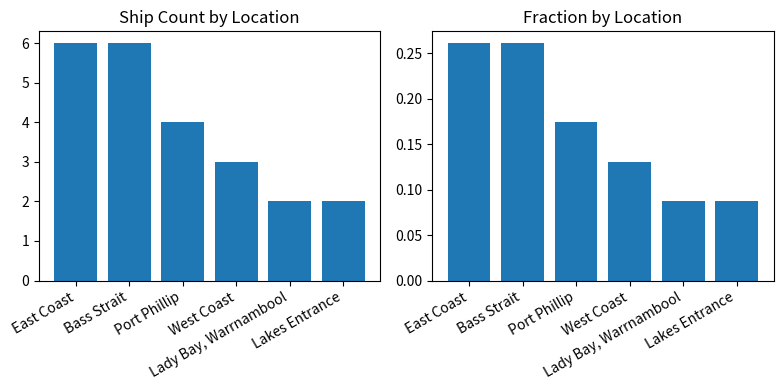

How many categories are shown in the chart?

6